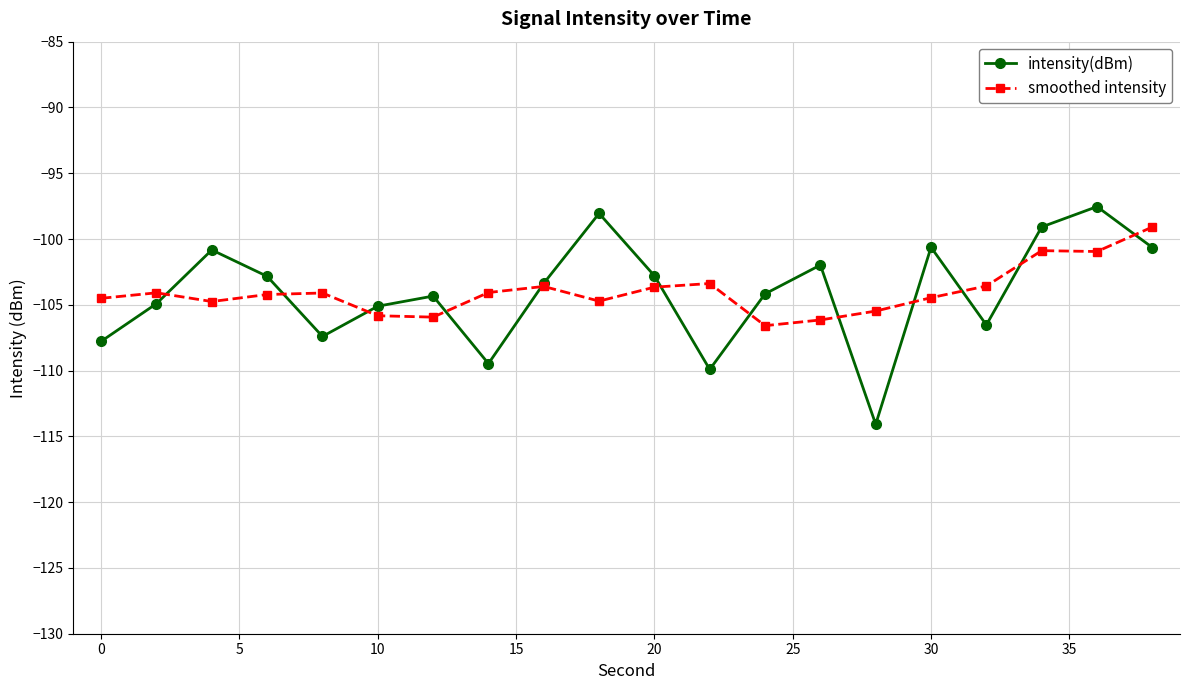

What is the maximum value for smoothed intensity?

-99.1